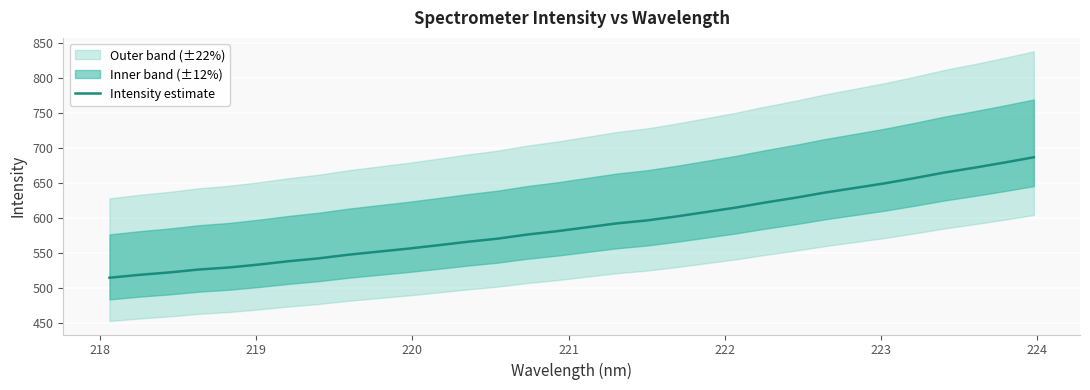

What is the highest value of the Intensity estimate series?

686.4